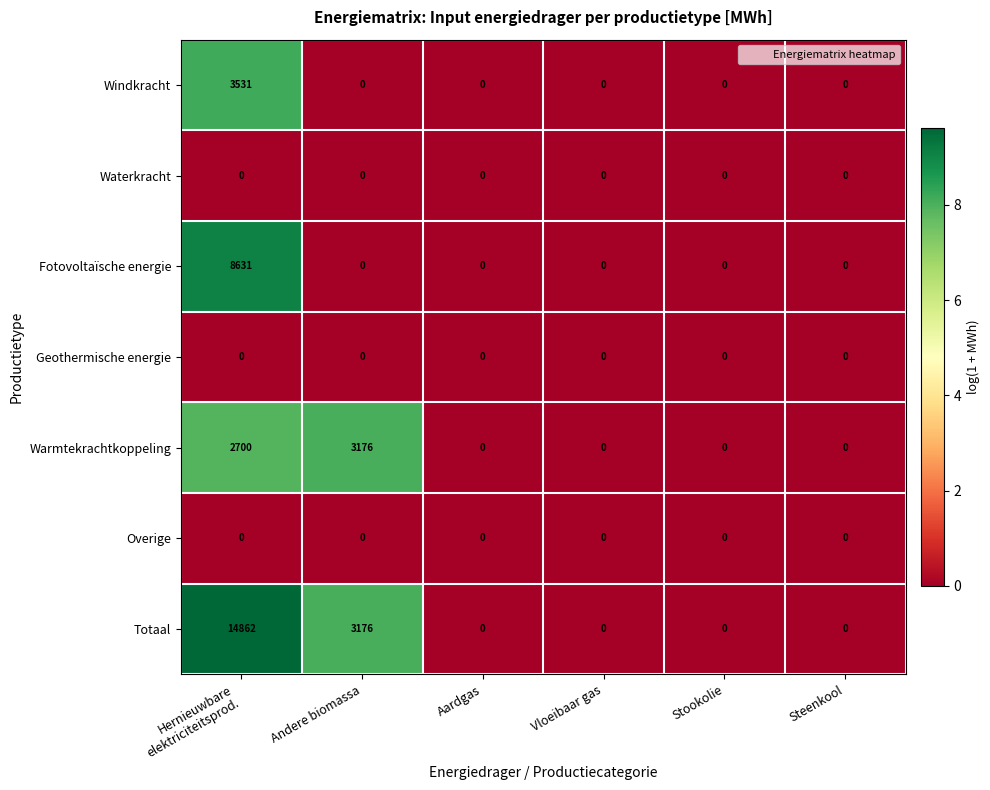

Which series has the largest range (max minus min)?

Totaal